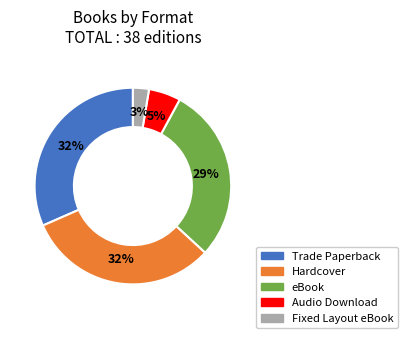

How many slices are in this pie chart?

5